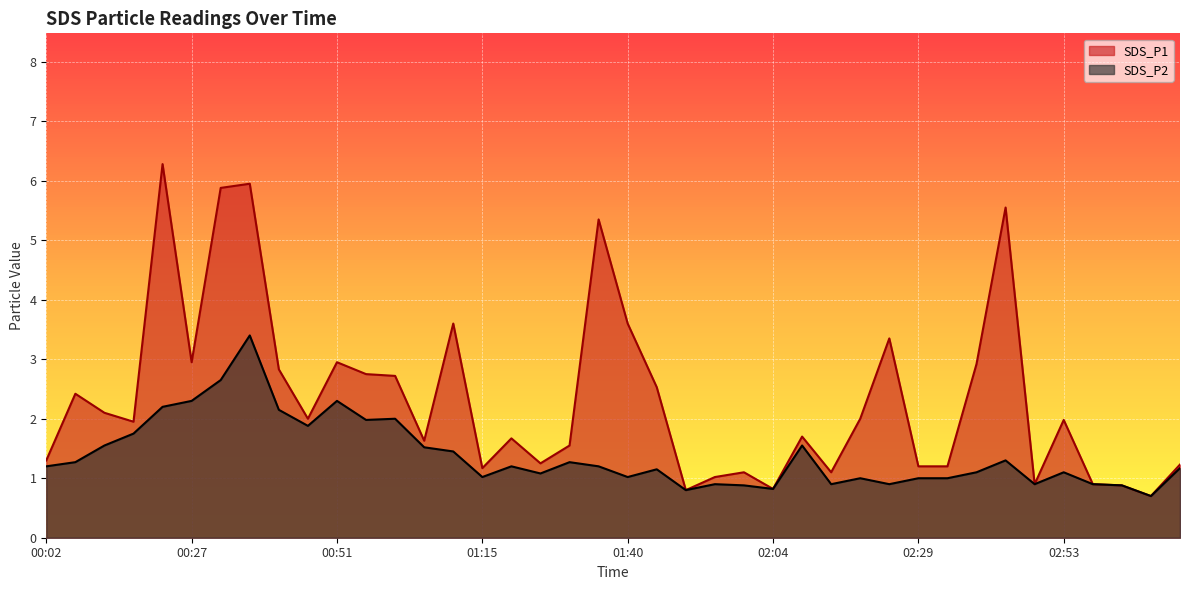

What is the label of the 3rd point from the right?

03:03